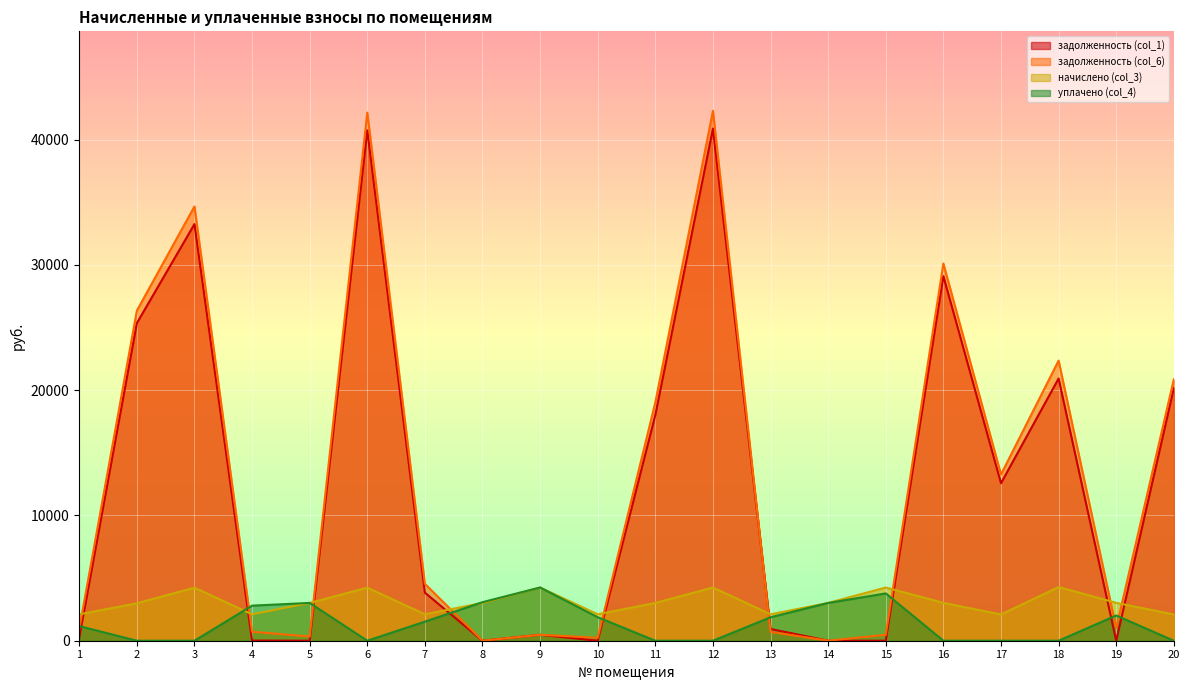

Between 7 and 13, which series saw the biggest shift?

задолженность (col_6)